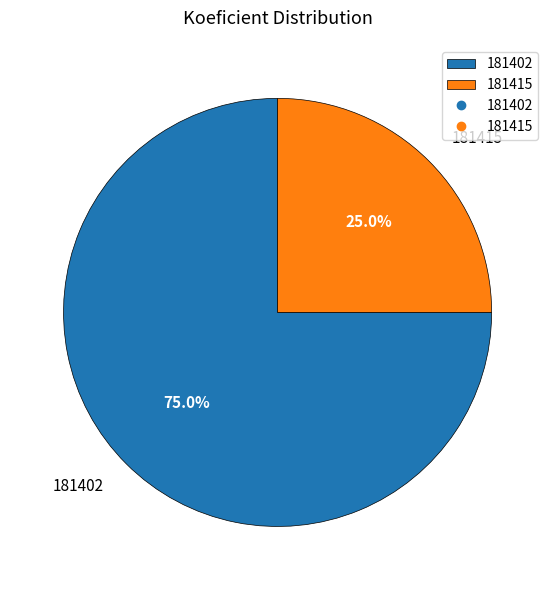

Rank the categories by value from lowest to highest.

181415, 181402